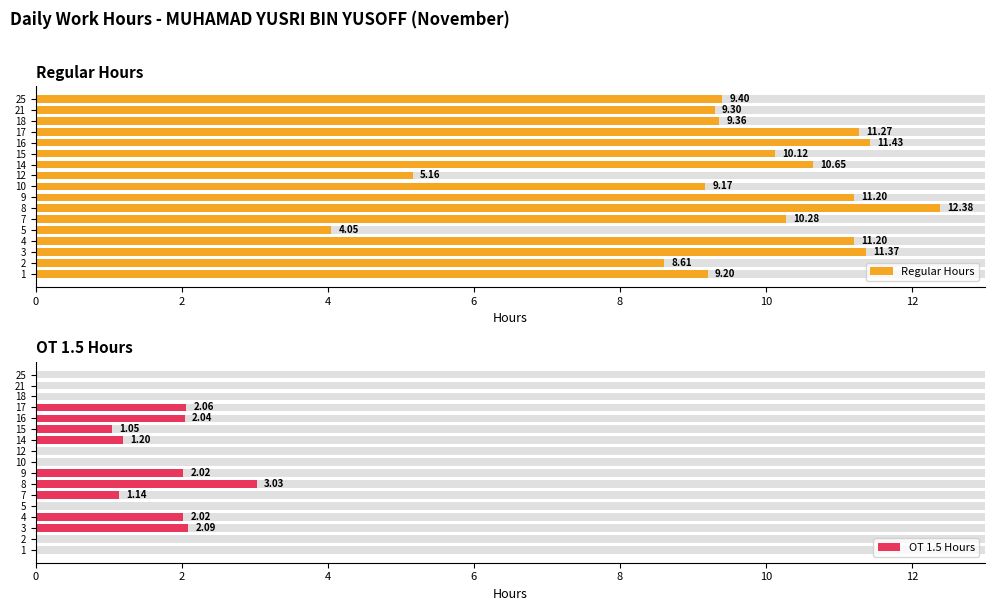

Rank the series at 18 from lowest to highest value.

OT 1.5 Hours, Regular Hours